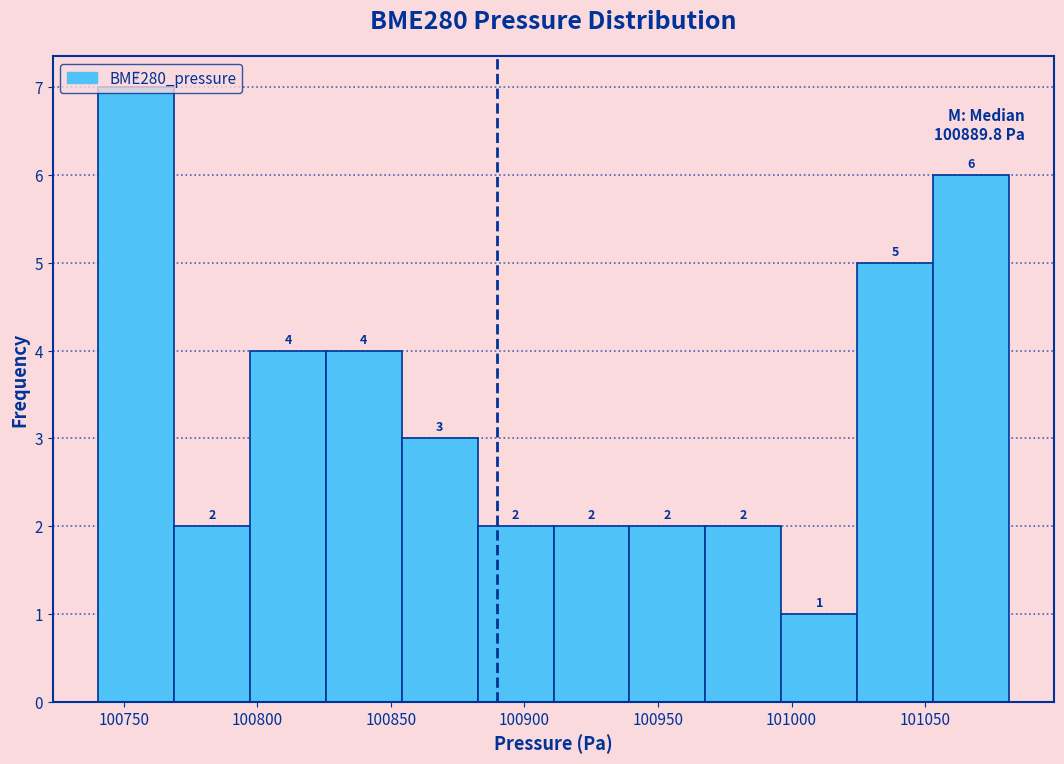

Reading left to right, list every bar in this chart as the range it spans on the x-axis followed by its height. The bar edges are not printed on the chart, so give them approximately, as read against the axis.

100740 to 100770: 7
100770 to 100795: 2
100795 to 100825: 4
100825 to 100855: 4
100855 to 100885: 3
100885 to 100910: 2
100910 to 100940: 2
100940 to 100970: 2
100970 to 100995: 2
100995 to 101025: 1
101025 to 101055: 5
101055 to 101080: 6